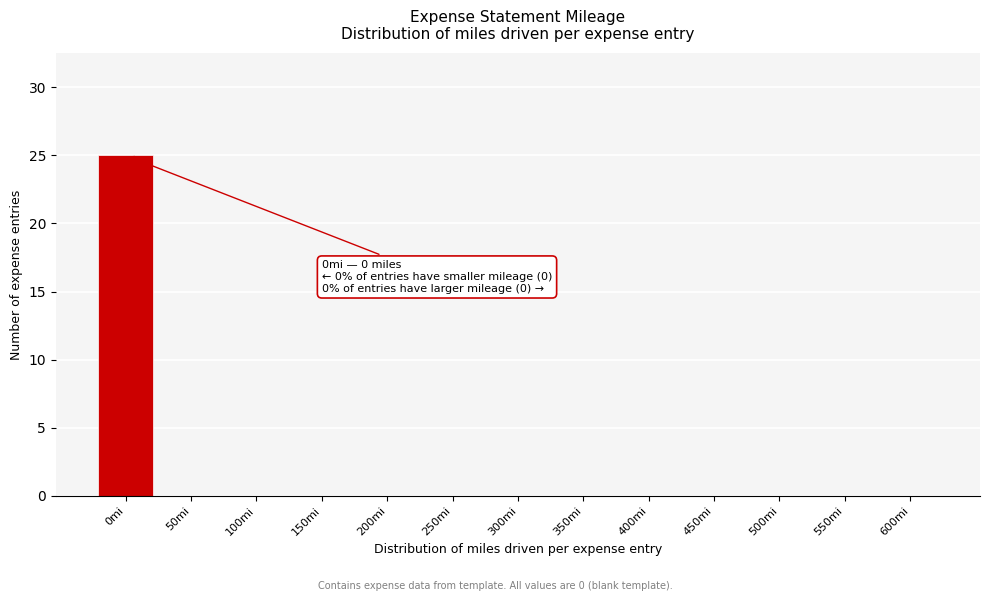

Reading left to right, what are all the values shown in this chart?

0mi=25	50mi=0	100mi=0	150mi=0	200mi=0	250mi=0	300mi=0	350mi=0	400mi=0	450mi=0	500mi=0	550mi=0	600mi=0